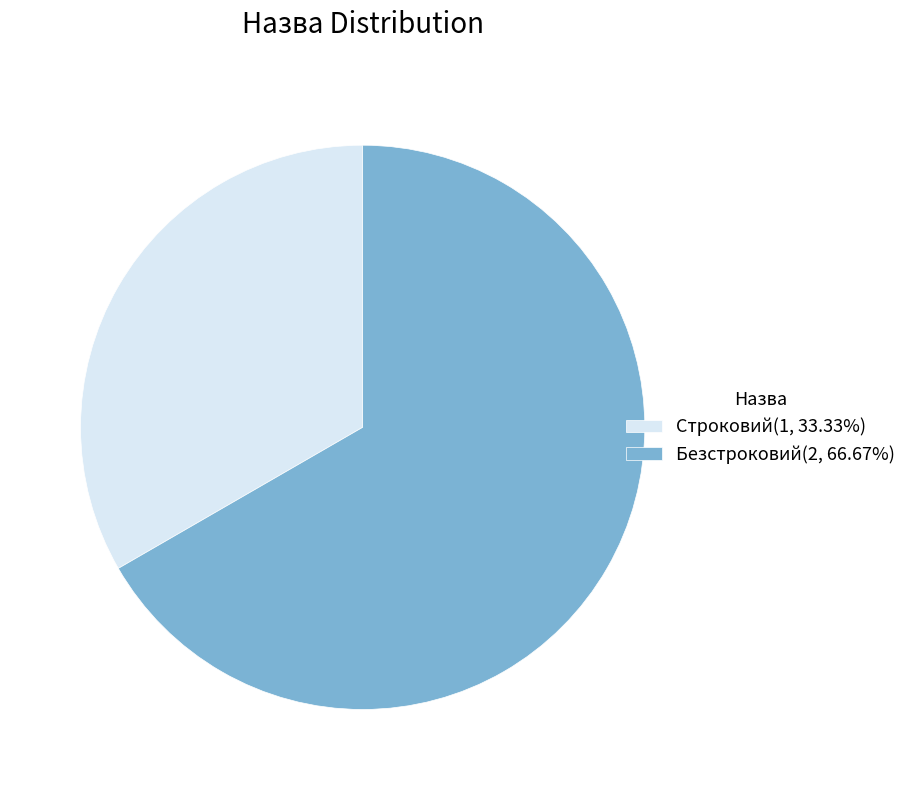

How many slices are in this pie chart?

2